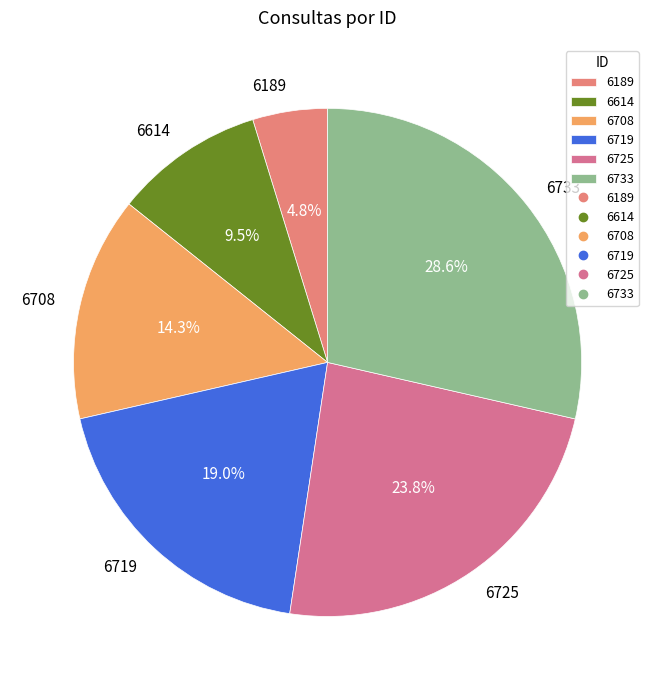

How many segments does this pie chart have?

6